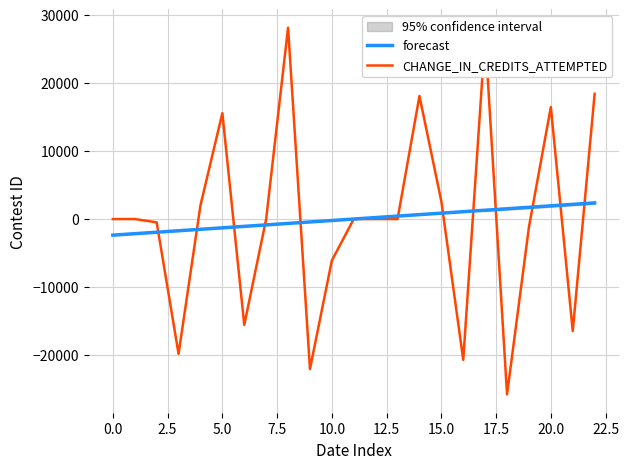

True or false: CHANGE_IN_CREDITS_ATTEMPTED and forecast intersect in this chart.

True